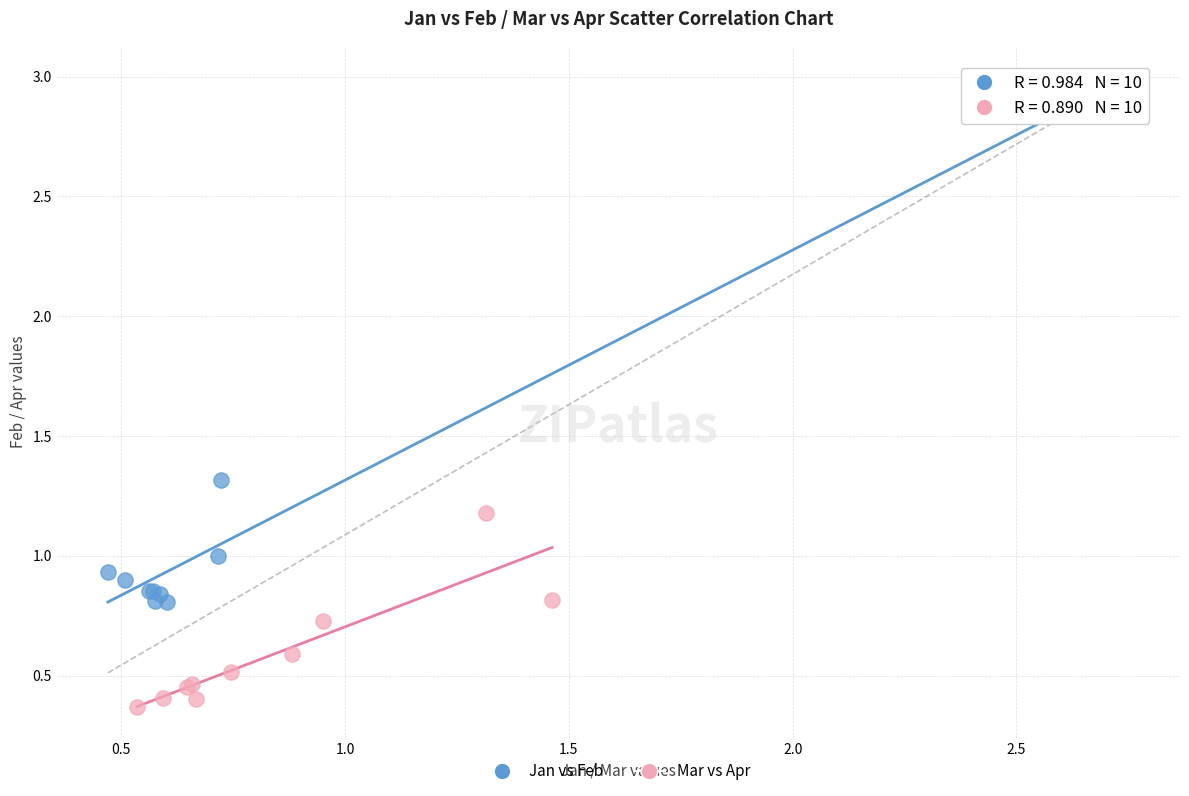

Which series contains the lowest Y value?

Mar vs Apr